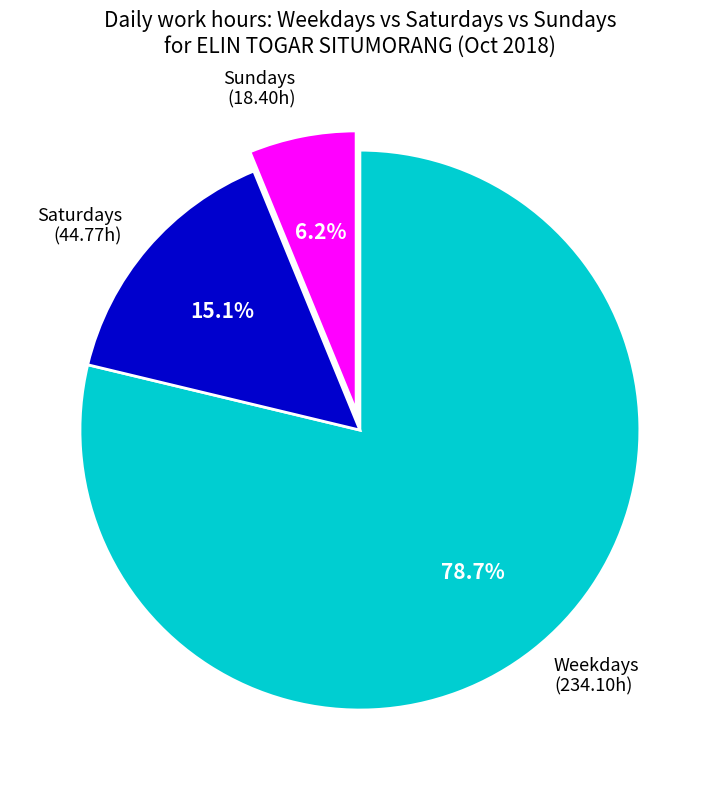

Is there any slice that represents more than half of the pie?

Yes